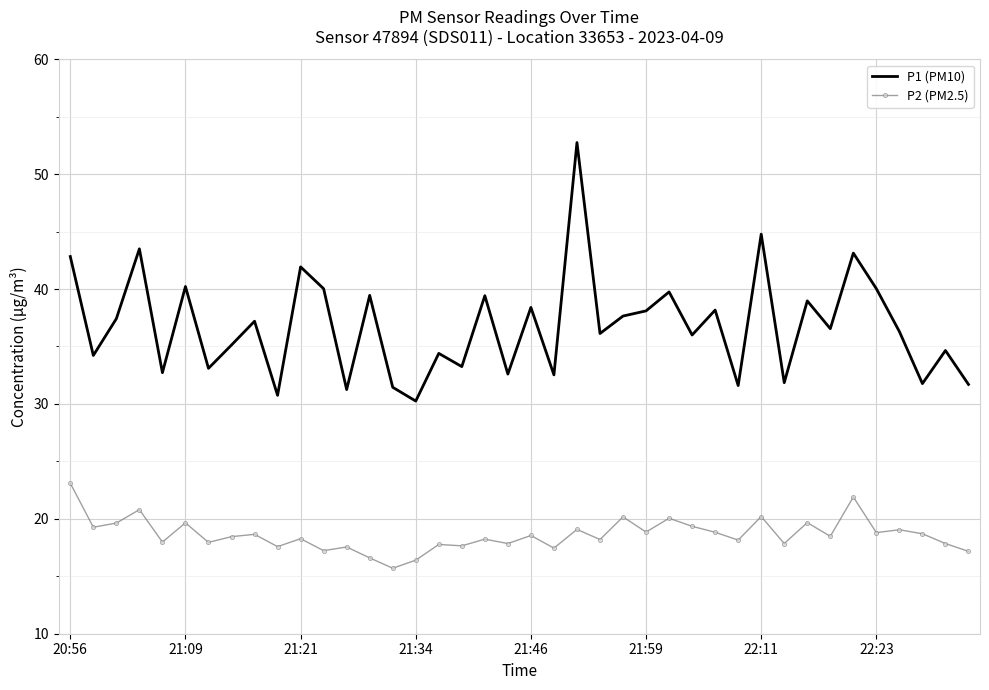

Which series has the largest total across all categories?

P1 (PM10)